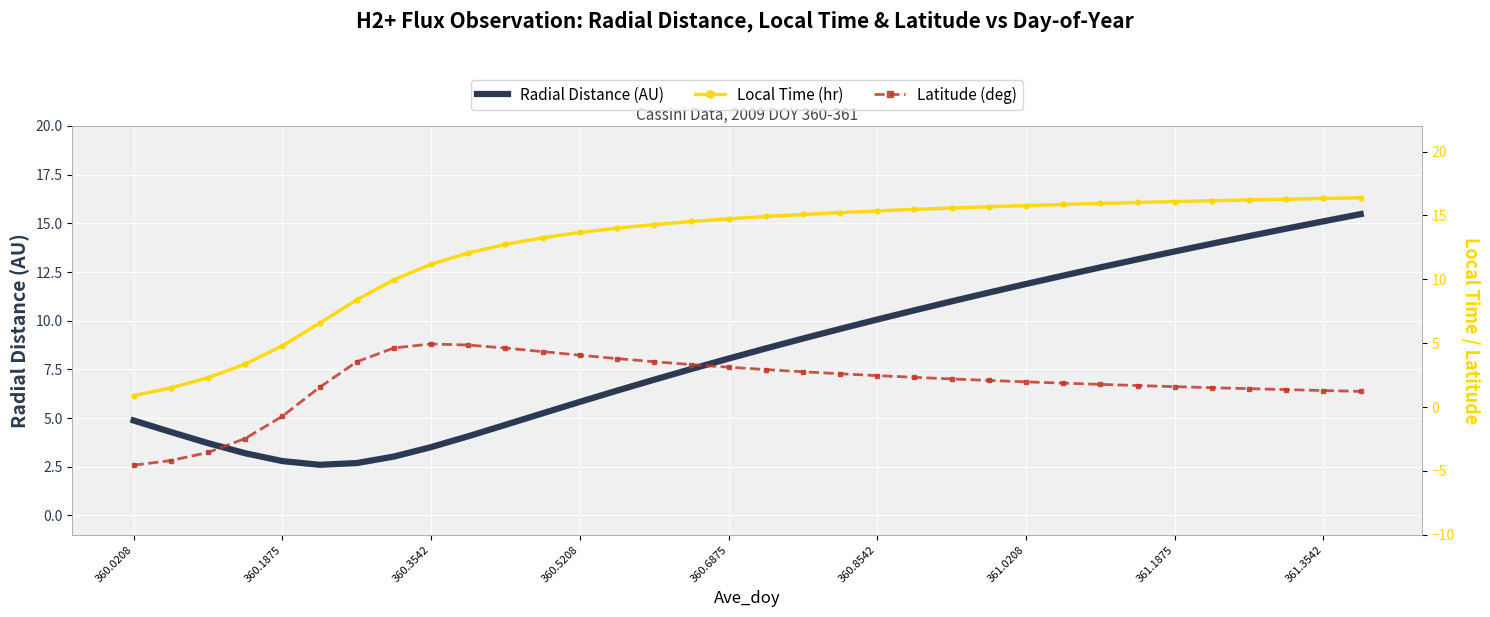

The value of Radial Distance (AU) at 11 is 5.2. True or false?

True